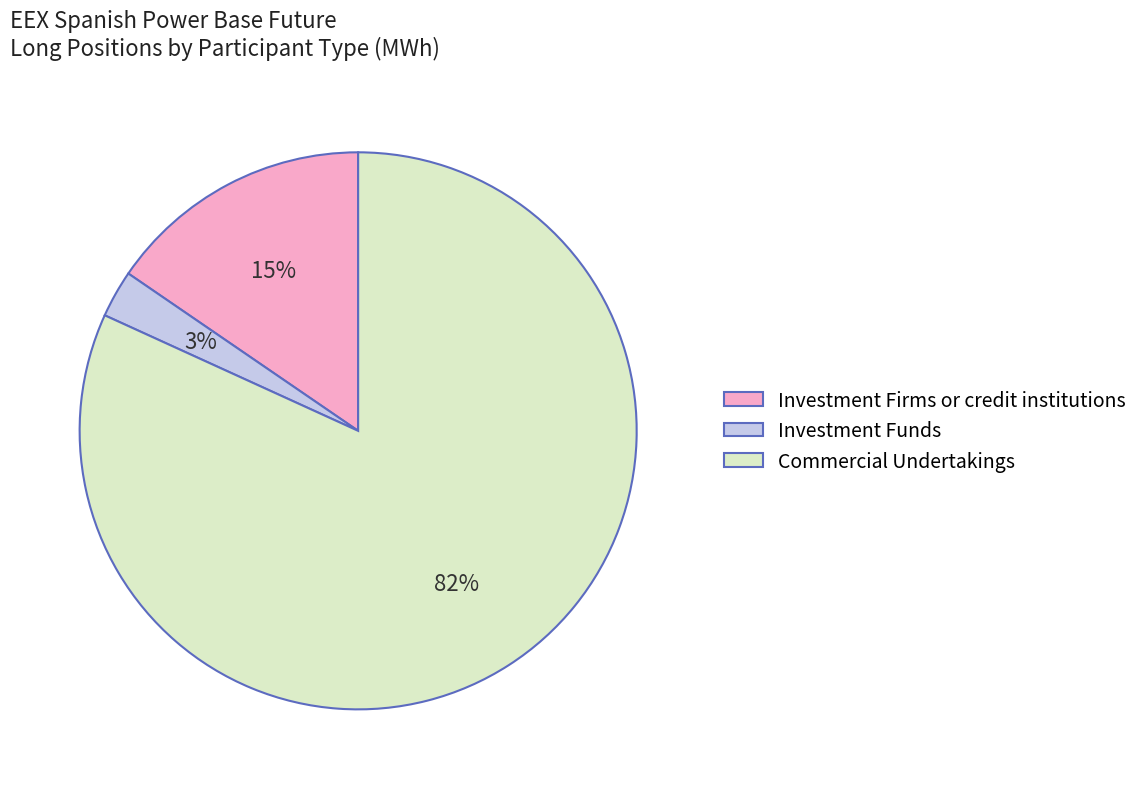

What percentage is the Investment Funds slice, to the nearest percent?

3%